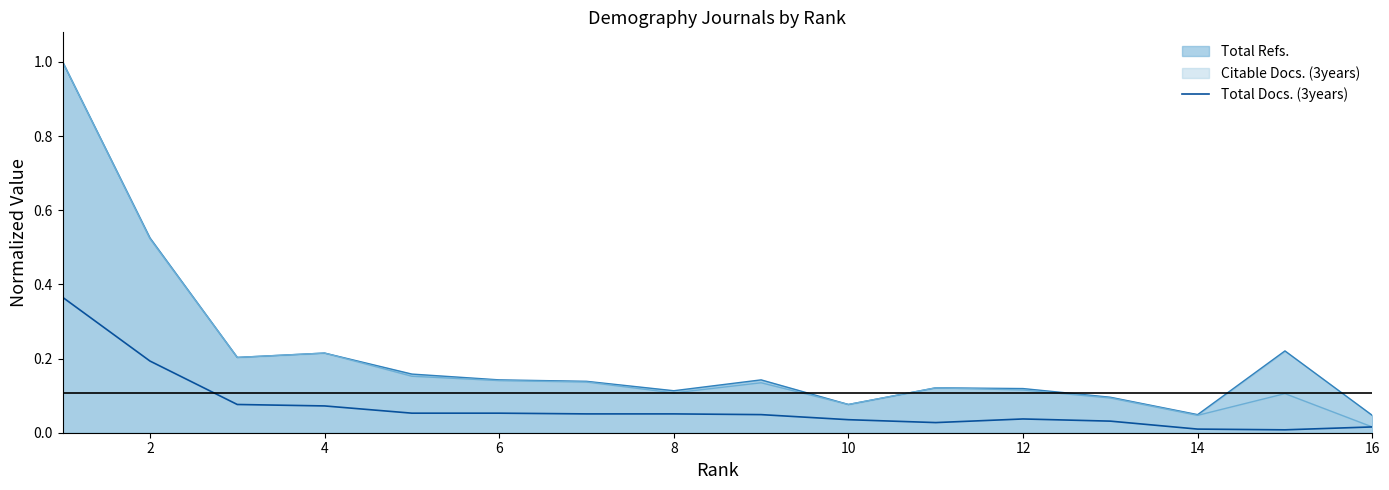

What is the greatest value displayed?

1.0